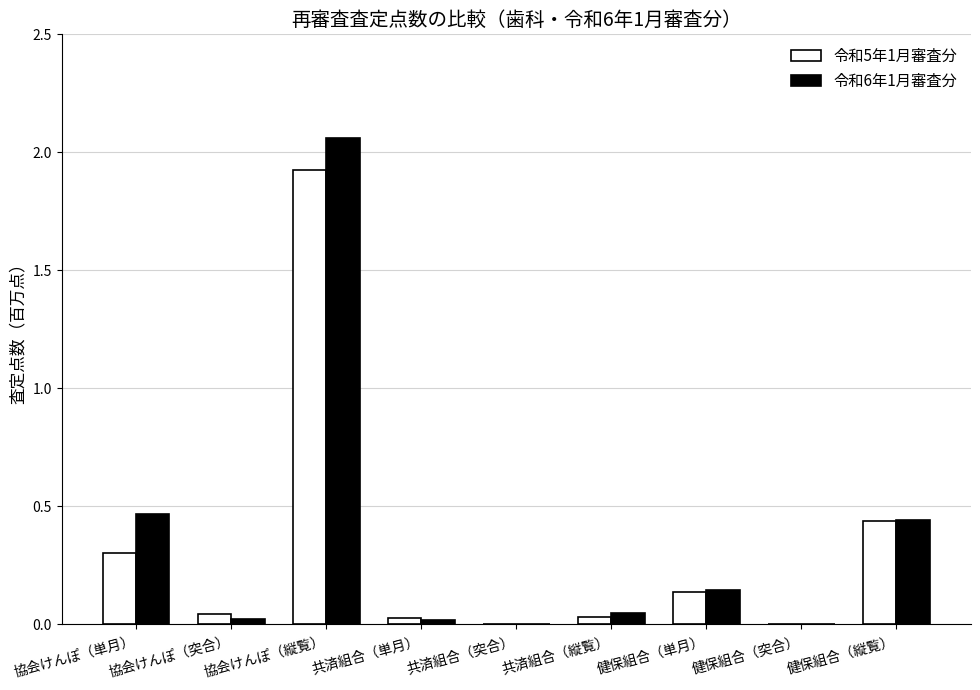

What is the sum of all 令和6年1月審査分 values?

3.2